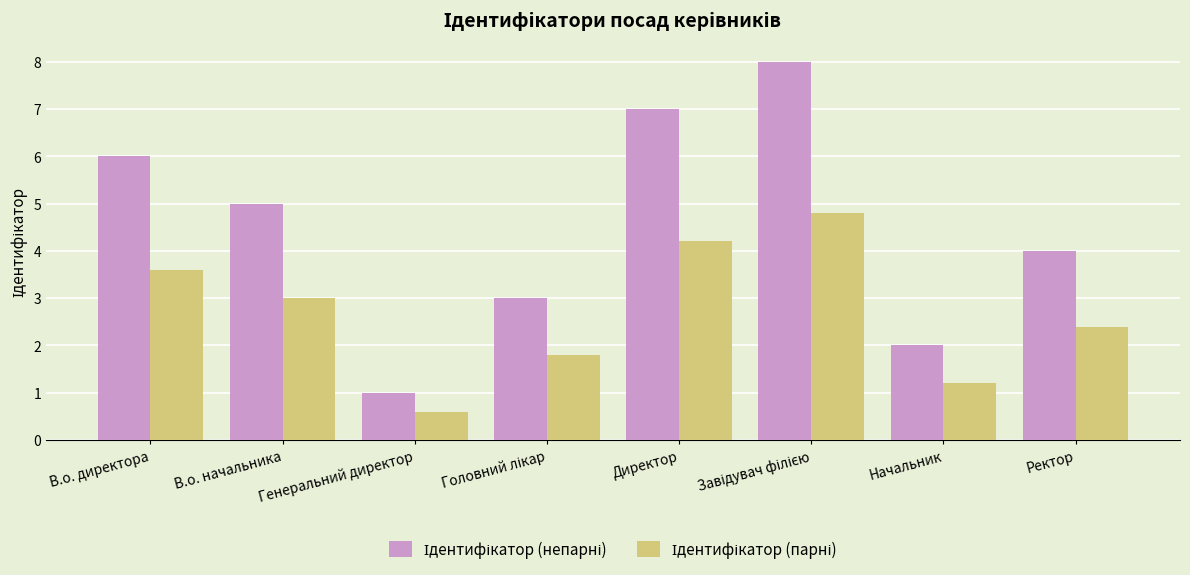

What is the total value across all series at Ректор?

6.4